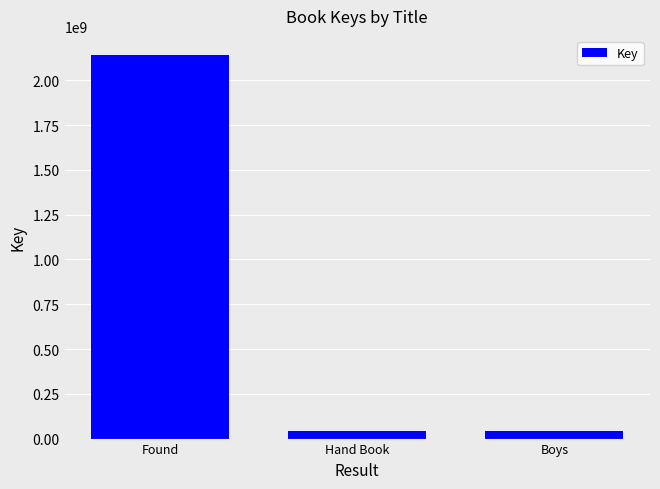

At which label does the data first exceed 44580592?

Found